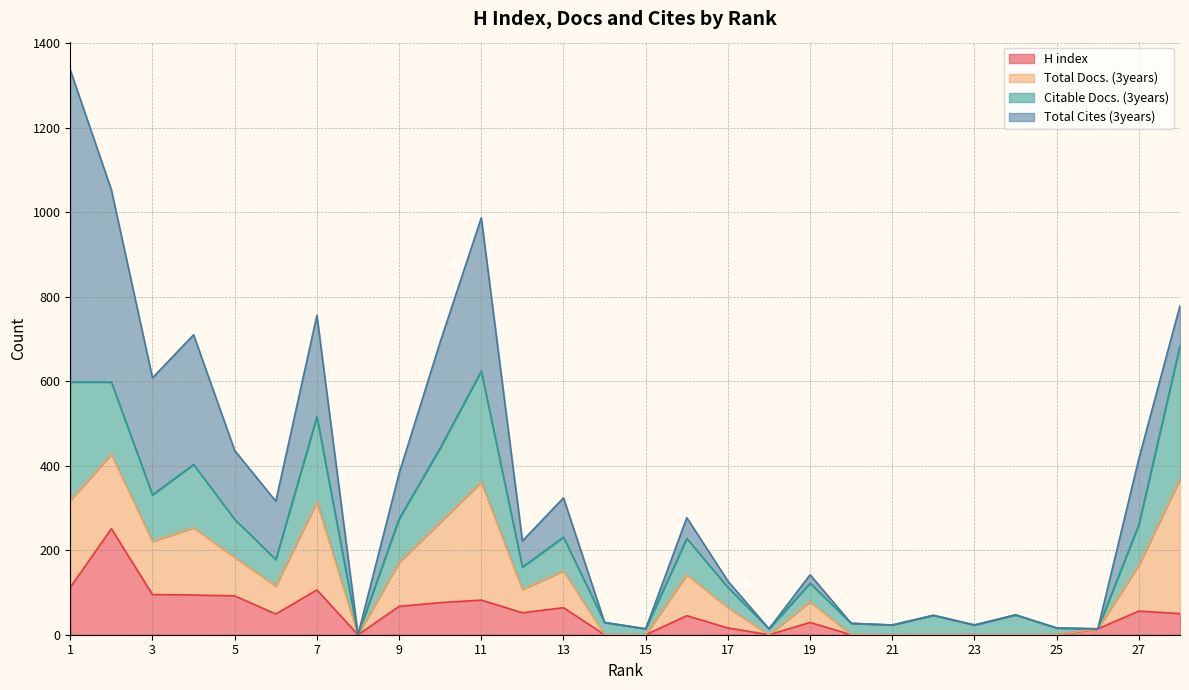

At which label does H index reach its peak?

2